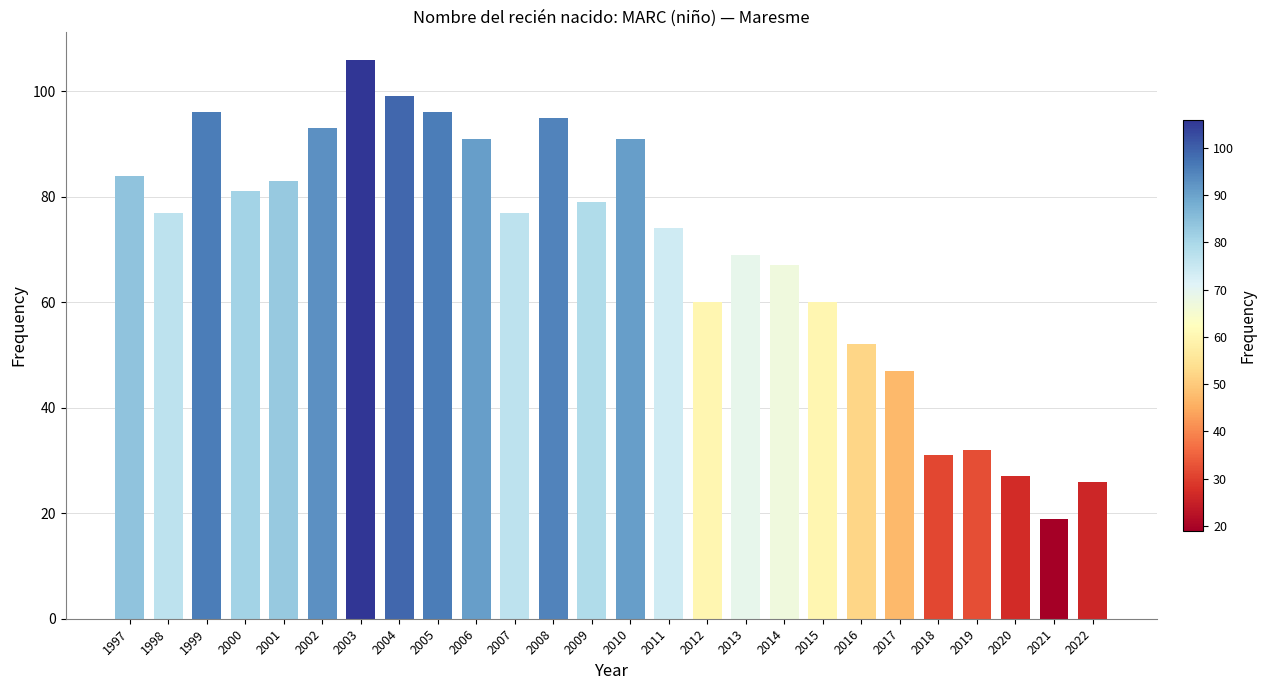

What is the value of the 11th bar from the left?

77